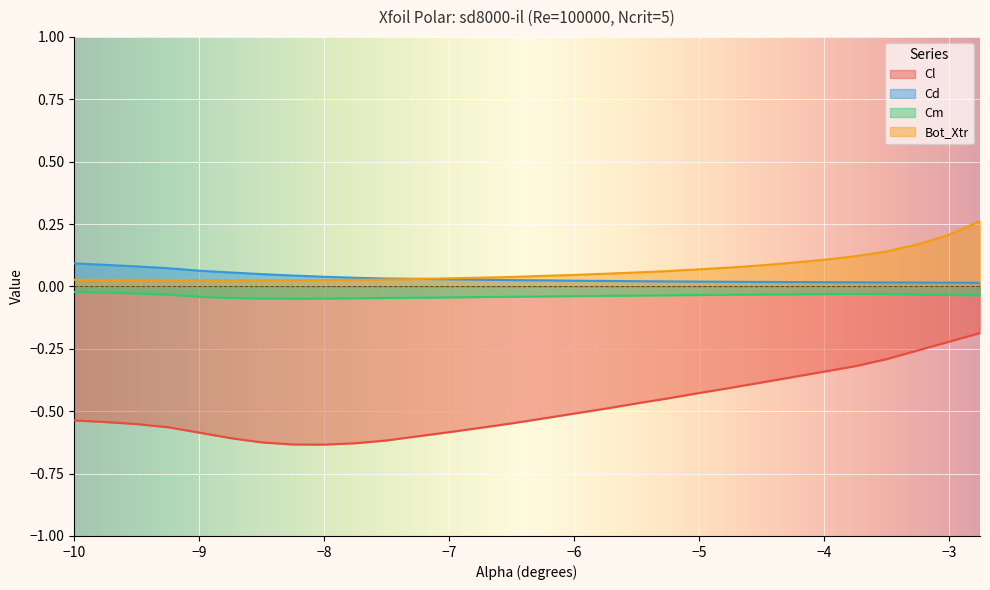

What is the label of the 18th point from the right?

-7.0